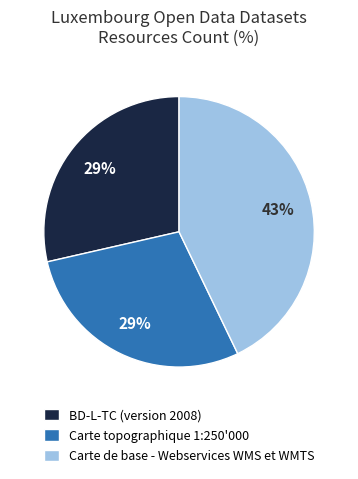

To the nearest percent, what percentage of the pie is BD-L-TC (version 2008)?

29%